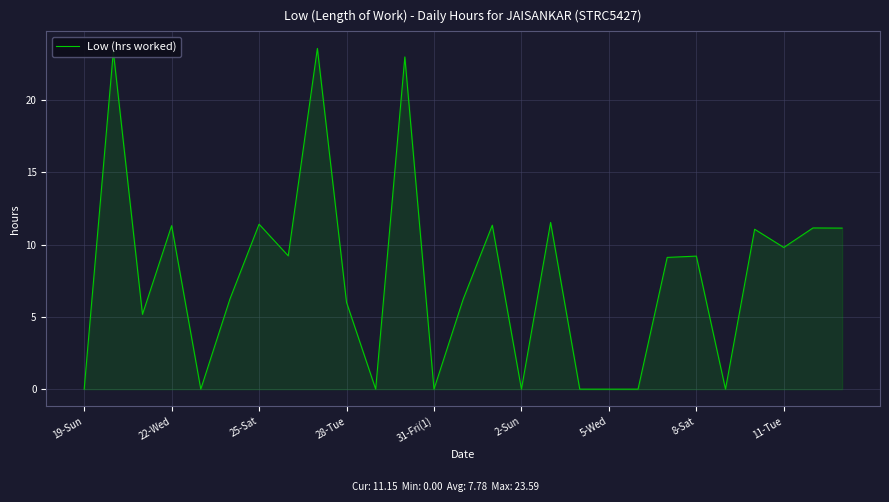

What is the difference between the maximum and minimum values?

23.6